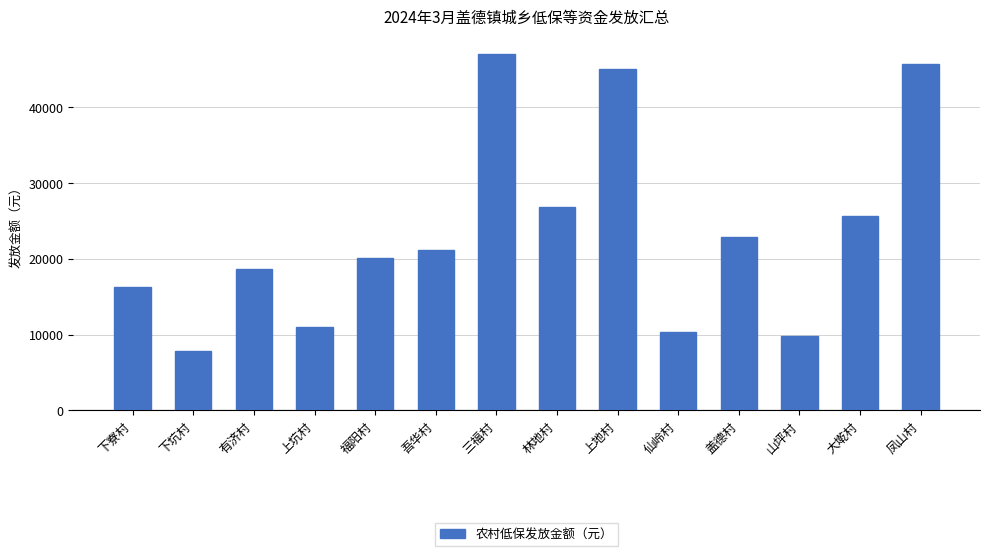

Reading right to left, transcribe all the data shown in this chart.

凤山村=45745	大墘村=25710	山坪村=9865	盖德村=22940	仙岭村=10295	上地村=45150	林地村=26805	三福村=47042	吾华村=21235	福阳村=20145	上坑村=10965	有济村=18660	下坑村=7780	下寮村=16302